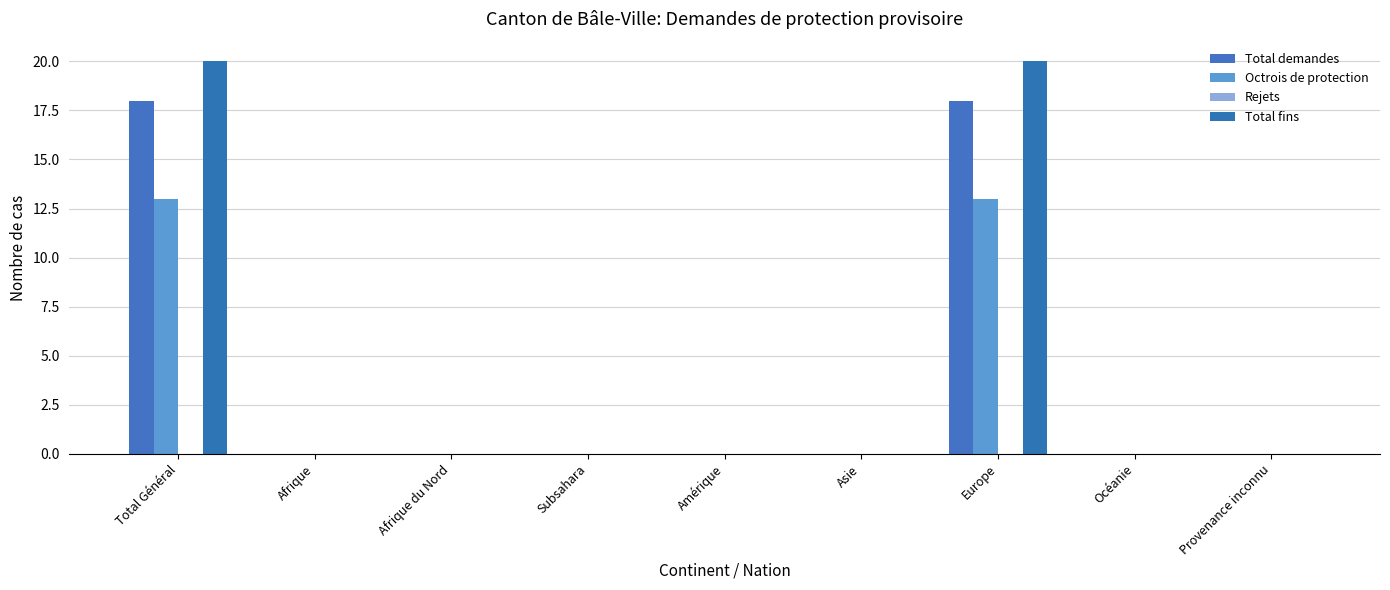

How many data points does each series have?

9